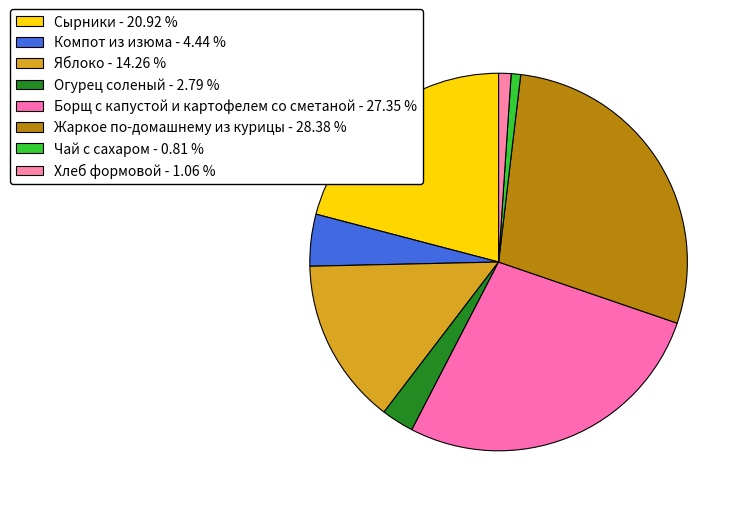

Is the sum of Огурец соленый and Сырники greater than half?

No